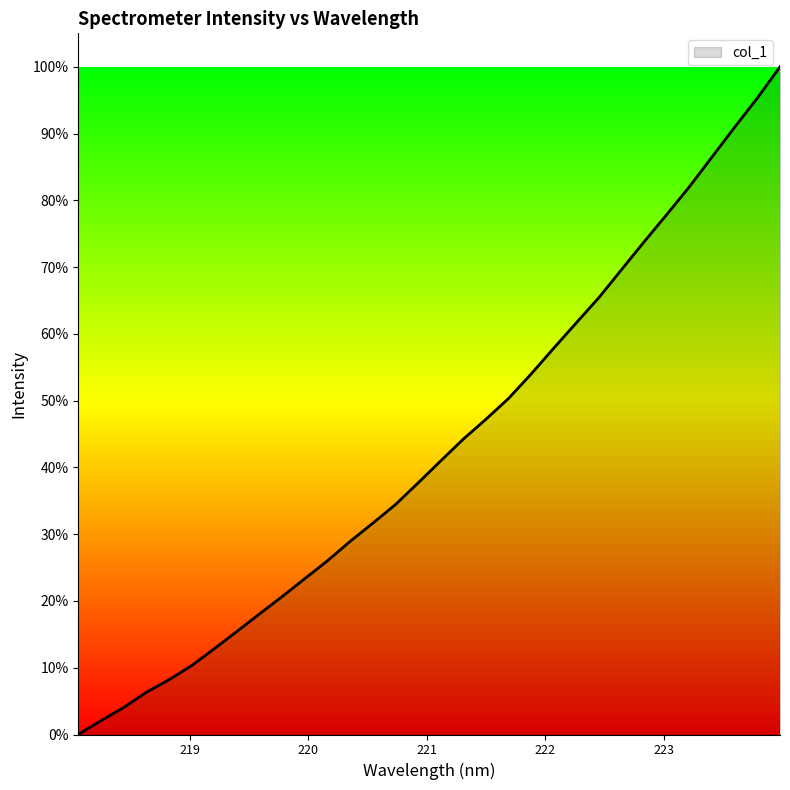

What is the difference between the maximum and minimum values?

100.0